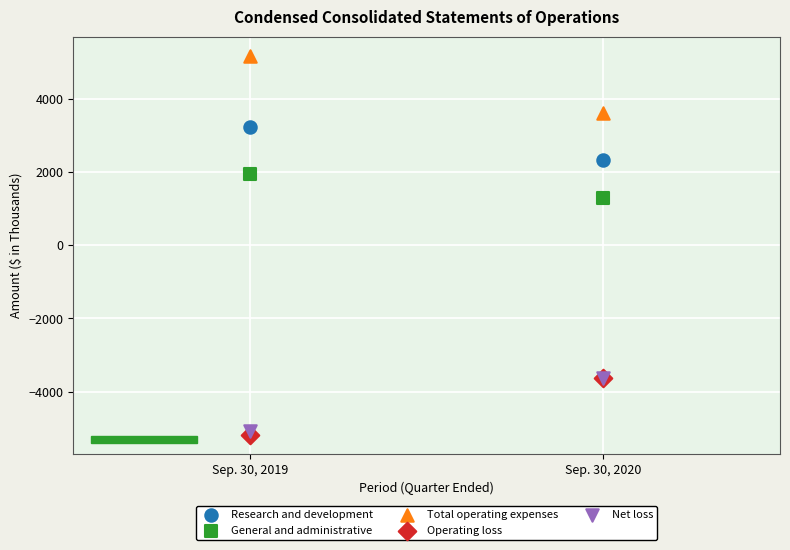

Which series contains the lowest Y value?

Operating loss